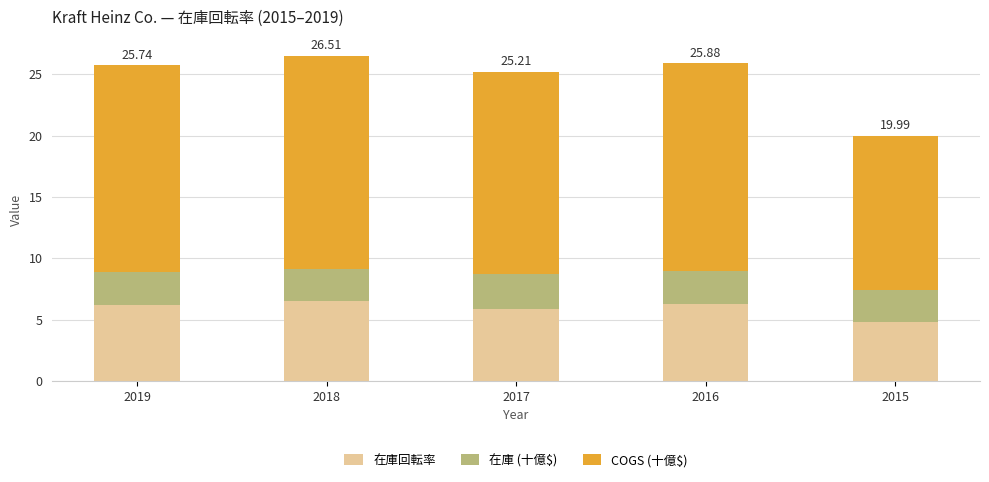

What is the total value across all series at 2017?

25.2